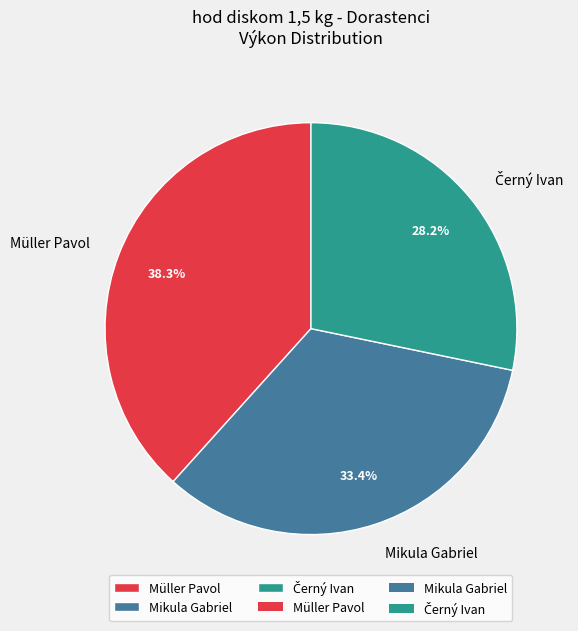

What is the ratio of the value at Müller Pavol to the value at Mikula Gabriel?

1.1